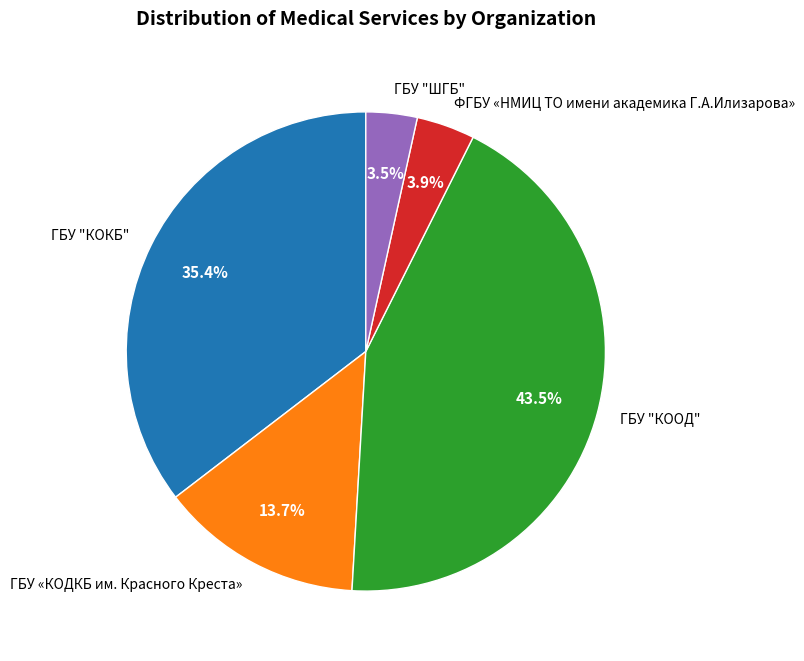

The ФГБУ «НМИЦ ТО имени академика Г.А.Илизарова» slice represents 14% of the pie. True or false?

False